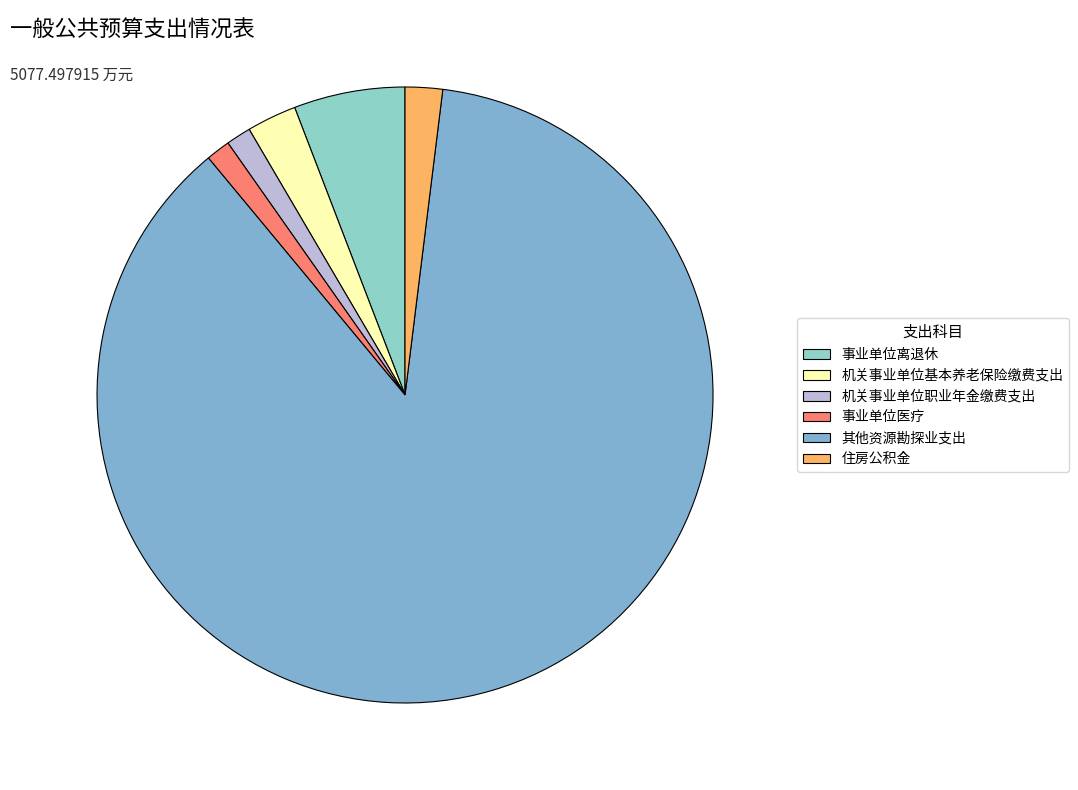

To the nearest percent, what portion does 事业单位医疗 represent?

1%